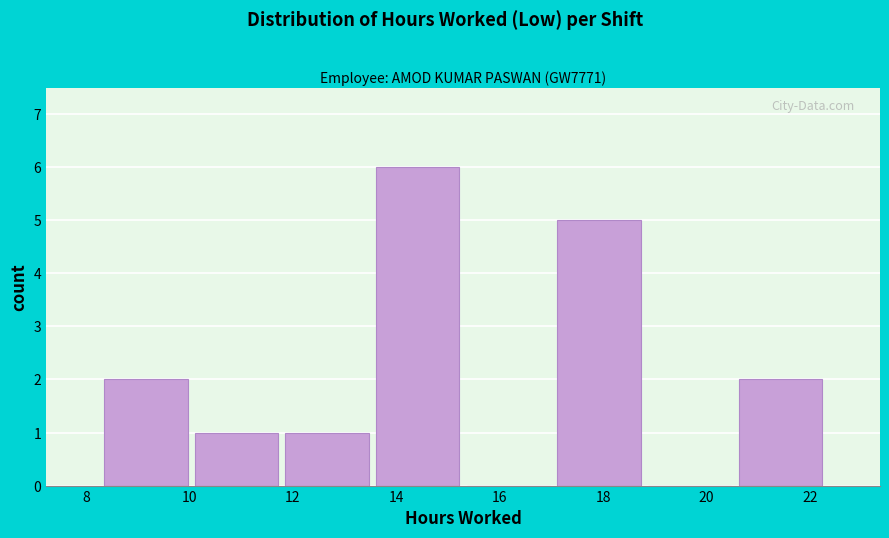

Reading left to right, list every bar in this chart as the range it spans on the x-axis followed by its height. Neither the bar edges nor the heights are printed on the chart, so give them approximately, as read against the axes.

8.2 to 10.0: 2
10.0 to 11.8: 1
11.8 to 13.6: 1
13.6 to 15.2: 6
15.2 to 17.0: 0
17.0 to 18.8: 5
18.8 to 20.6: 0
20.6 to 22.4: 2